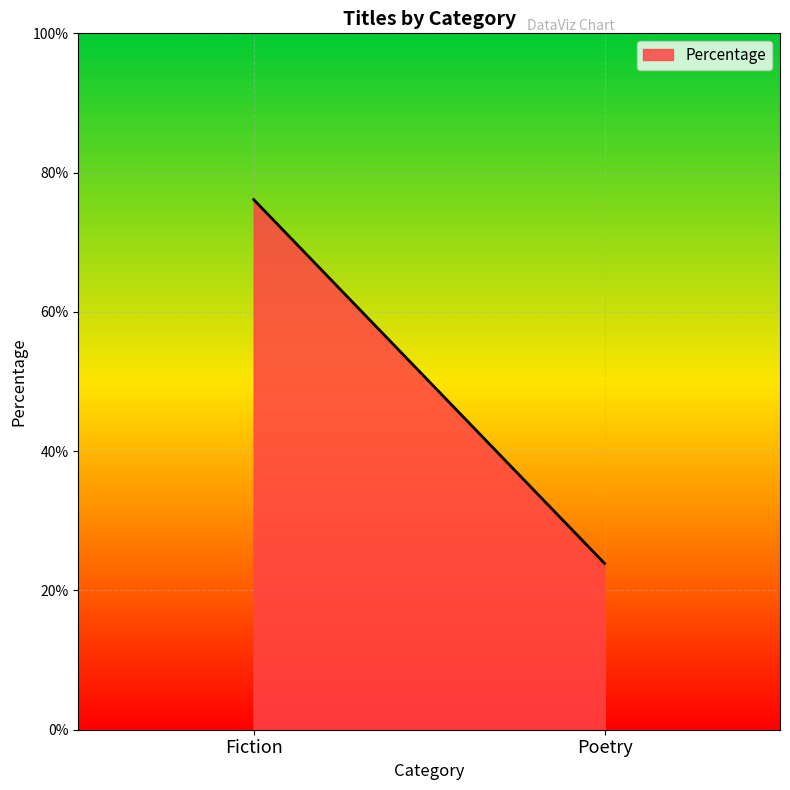

Reading left to right, list all the values displayed in this chart.

Fiction=0.8	Poetry=0.2